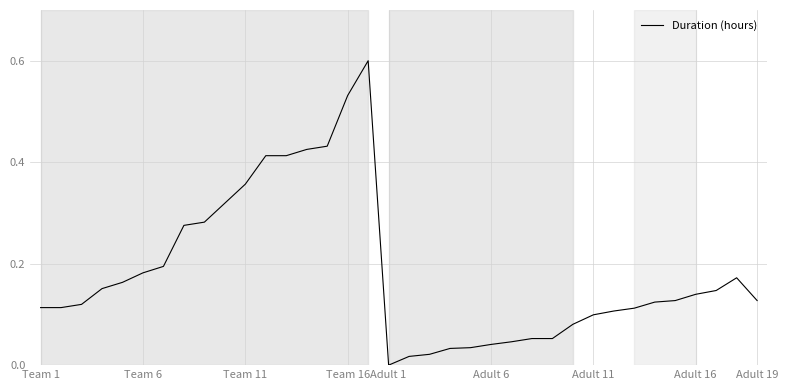

What is the difference between the maximum and minimum values?

0.6